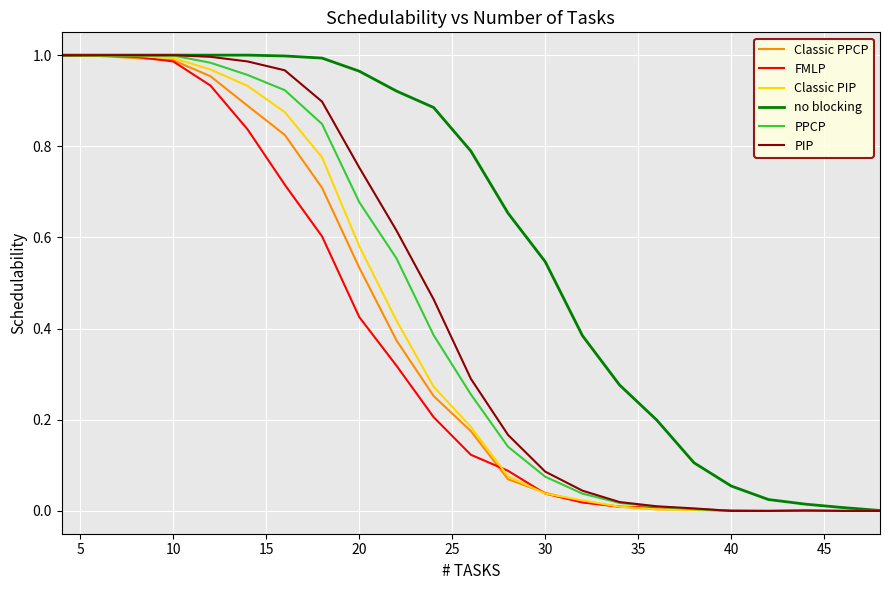

Which series has the largest total across all categories?

no blocking